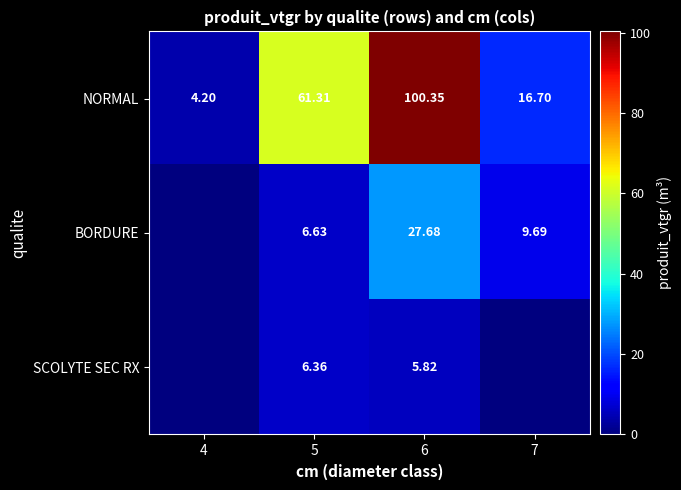

Is it true that BORDURE equals 11.5 at 5?

False